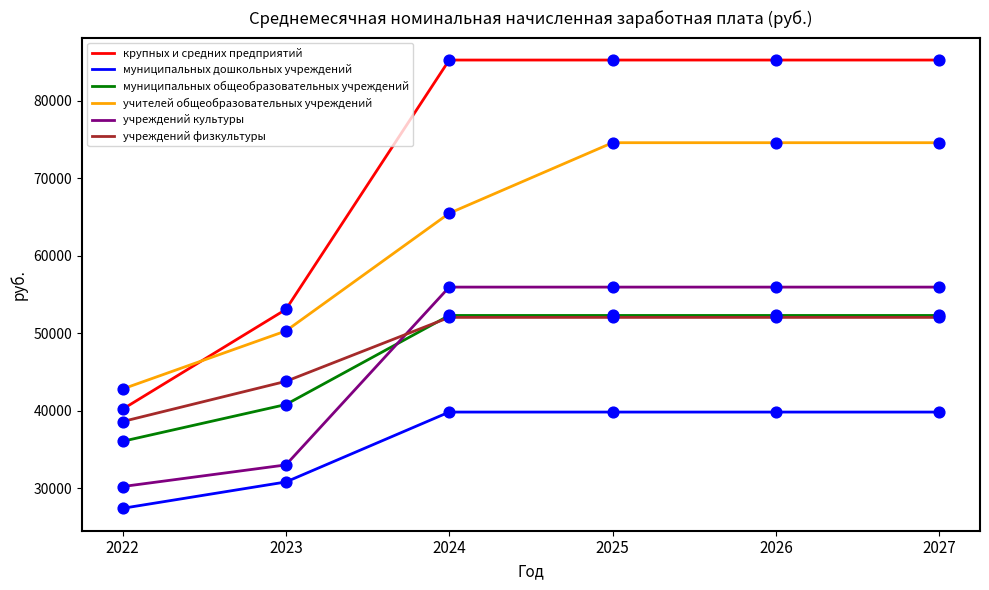

Which series has the largest total across all categories?

крупных и средних предприятий